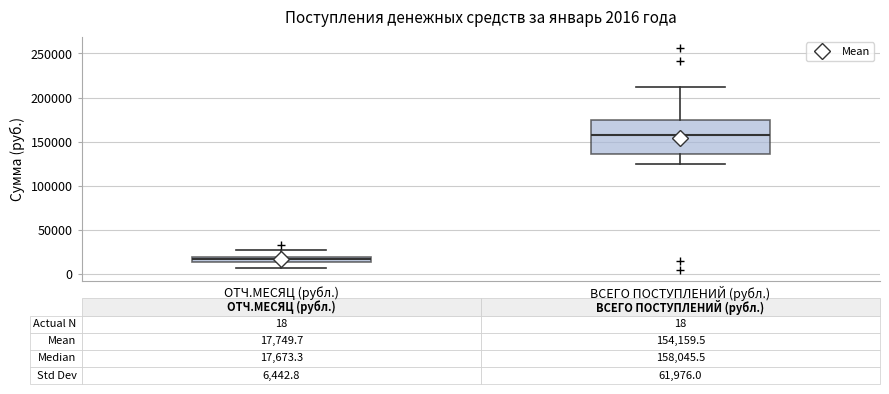

Which box has the highest median line?

ВСЕГО ПОСТУПЛЕНИЙ (рубл.)